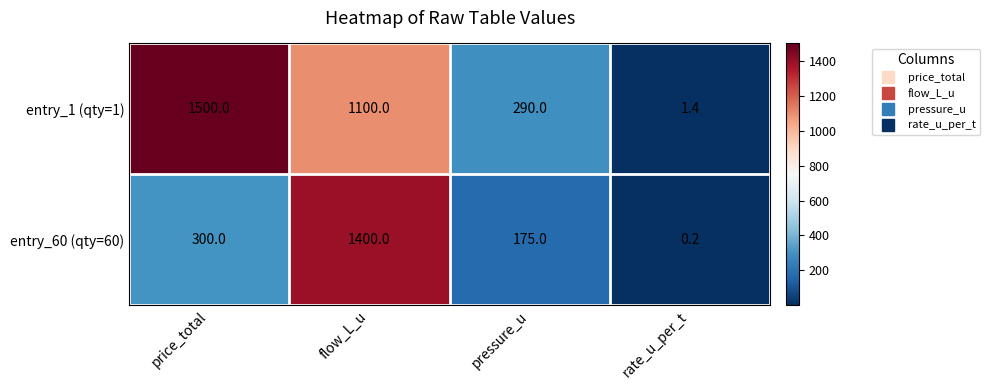

At how many categories does at least one series exceed 233?

3